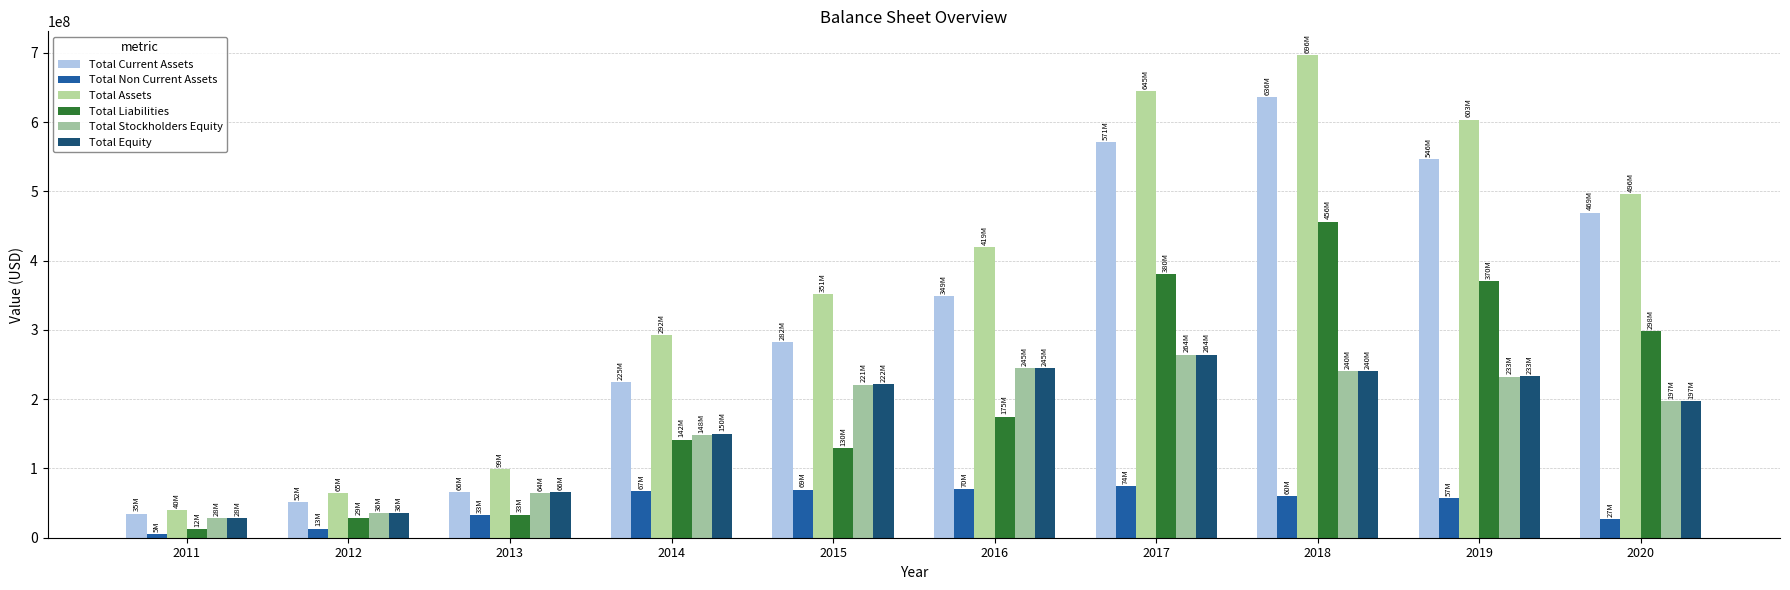

How many groups of bars are there?

10